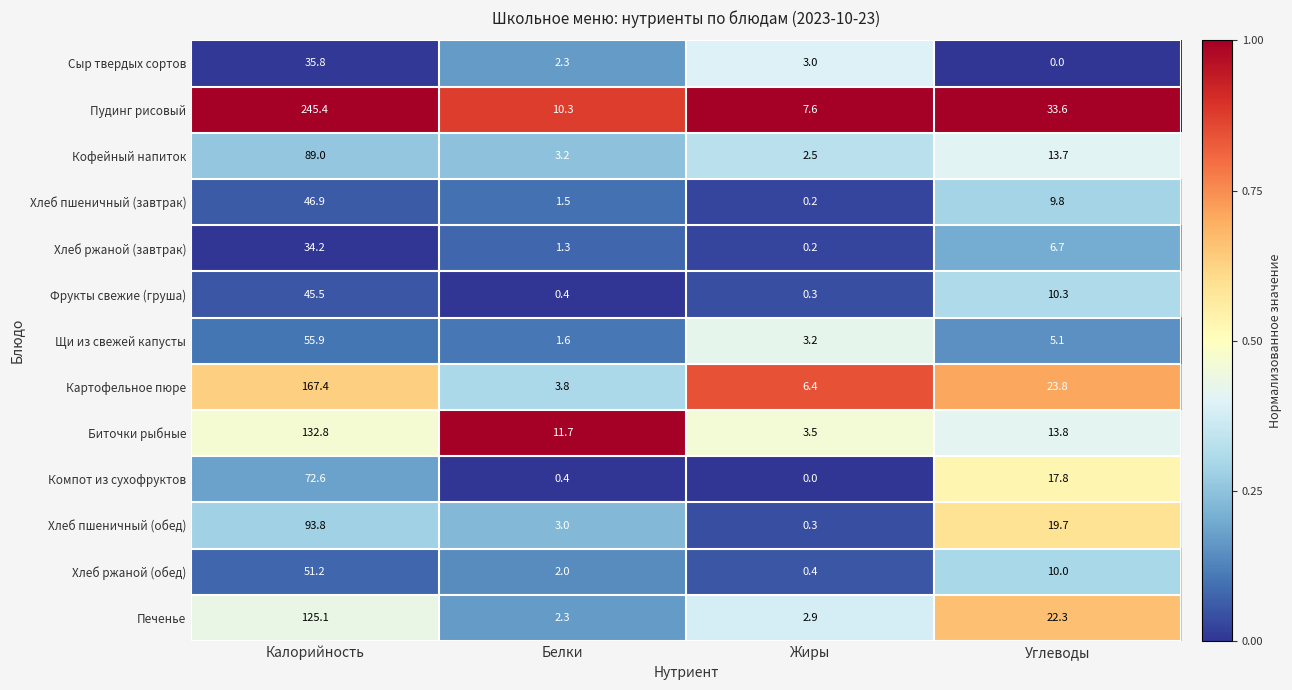

At which label does Хлеб пшеничный (обед) first exceed 19?

Калорийность